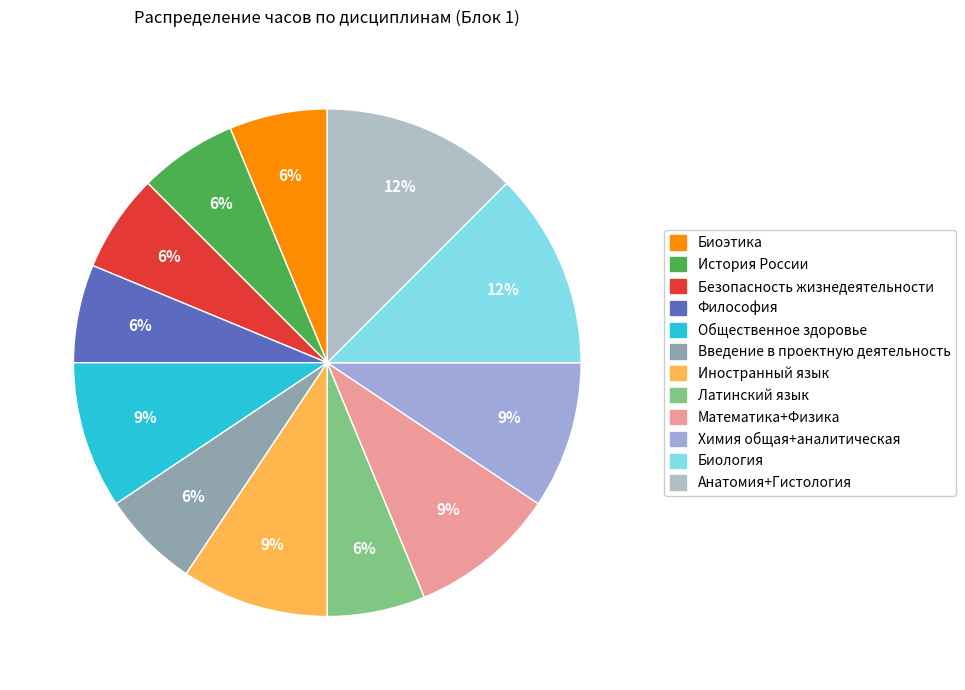

To the nearest percent, what percentage of the pie is Латинский язык?

6%